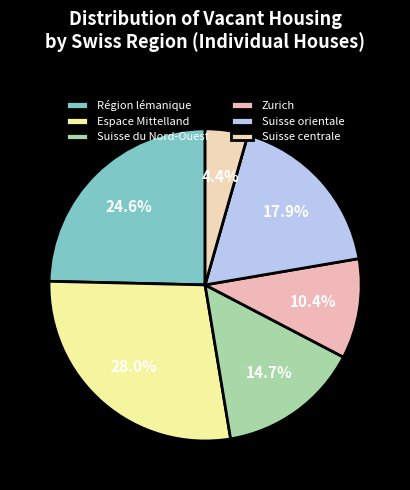

Combined, do Suisse orientale and Suisse du Nord-Ouest account for over 50%?

No